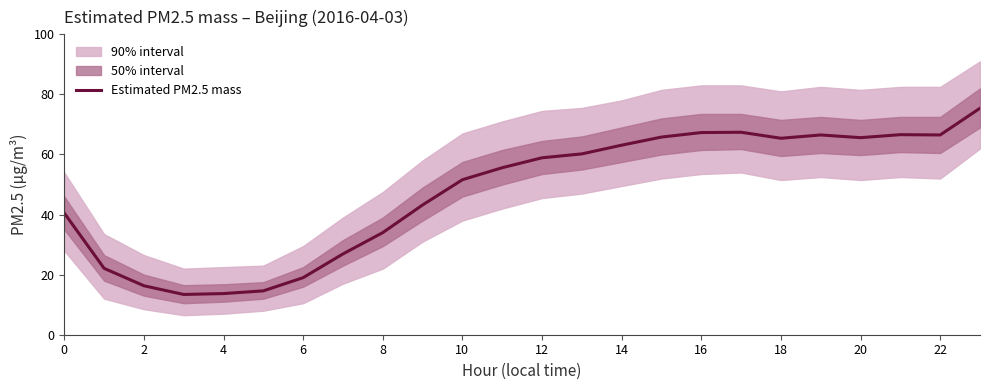

Does the chart display data point markers on the line(s)?

No